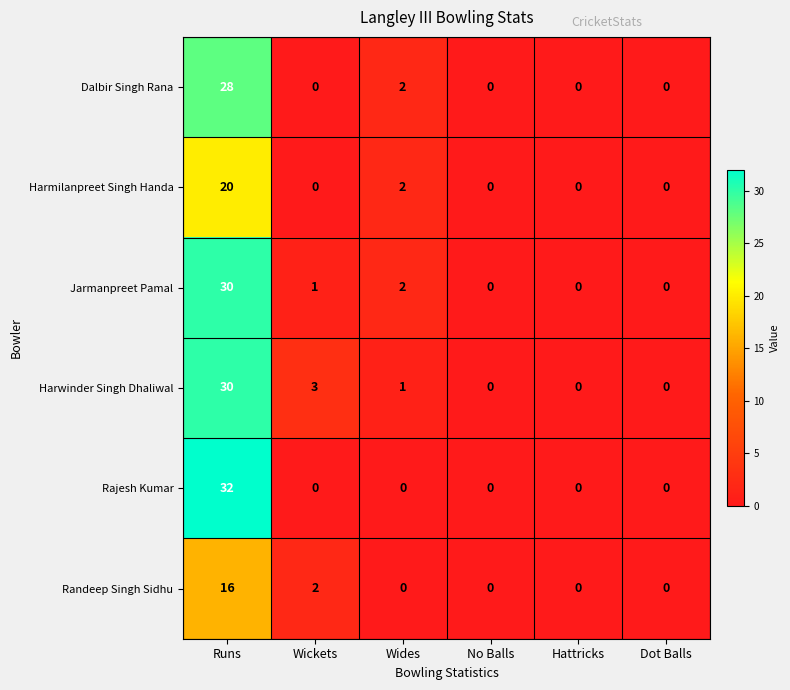

At how many categories does at least one series exceed 25?

1